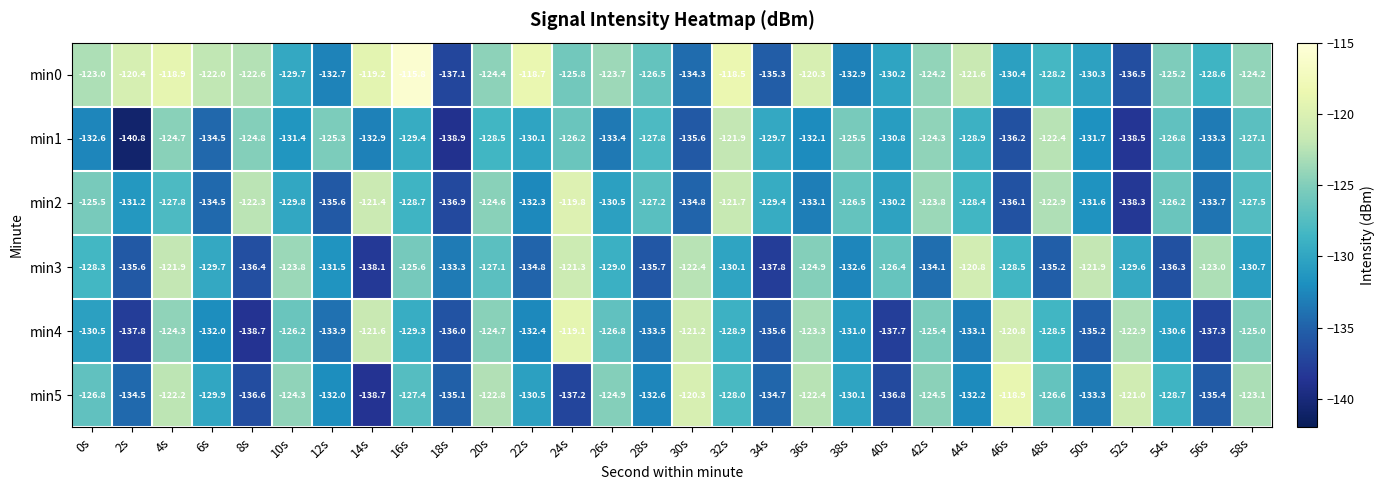

What is the difference between the maximum and second lowest values in the min5 series?

18.3